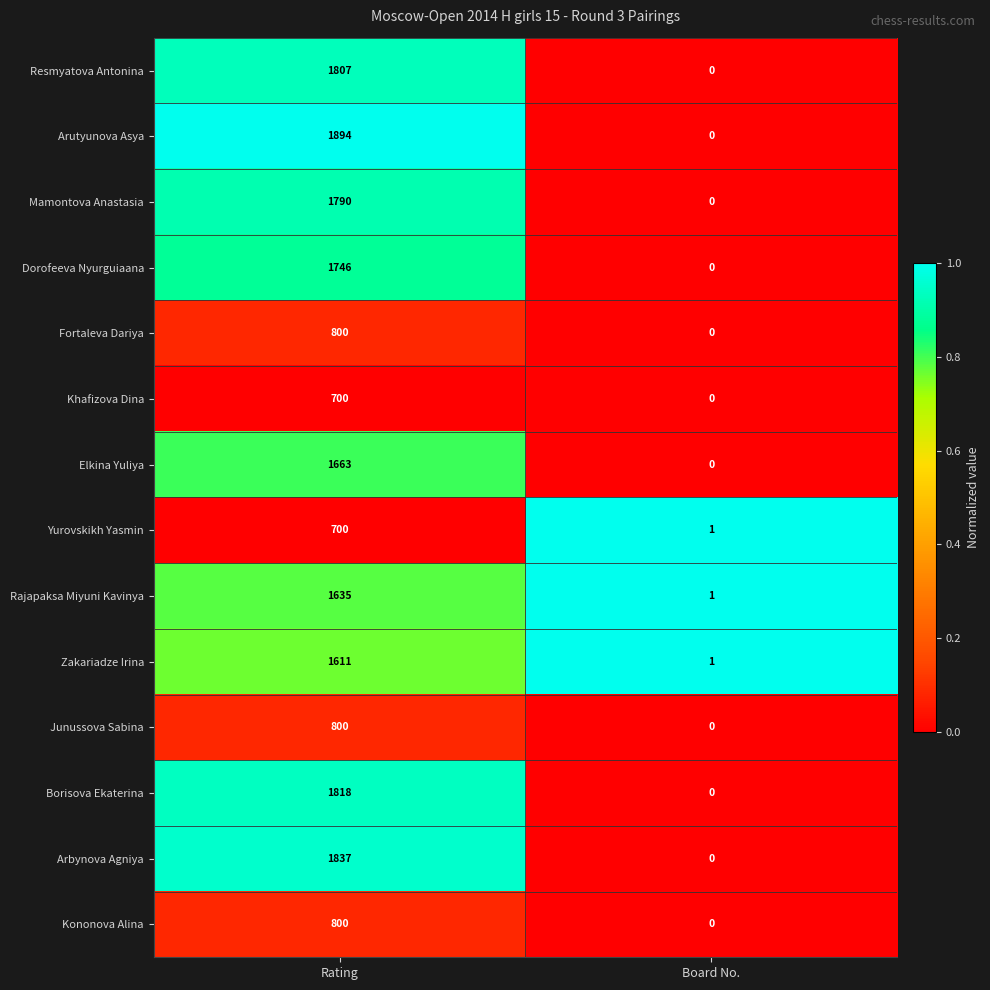

How many series are shown in this chart?

14